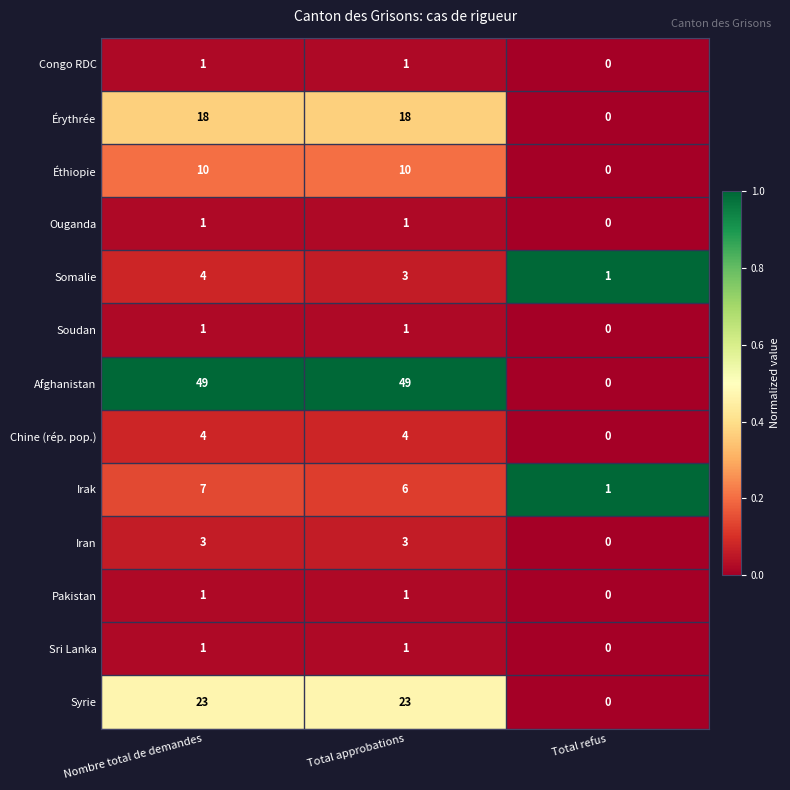

Which series has the largest range (max minus min)?

Afghanistan